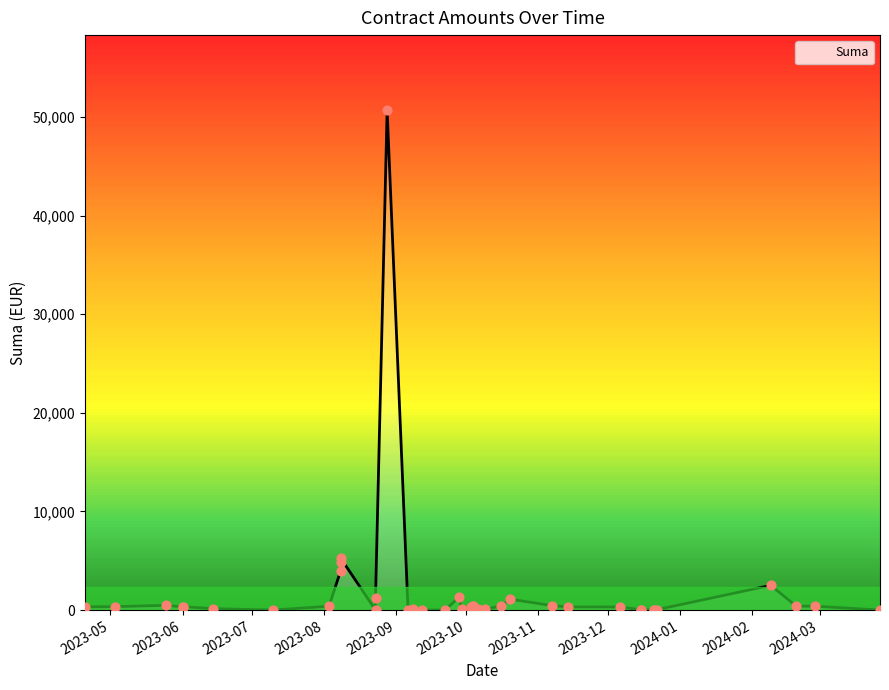

What is the change in value from 2023-12-22 to 2023-12-21?

-36.4